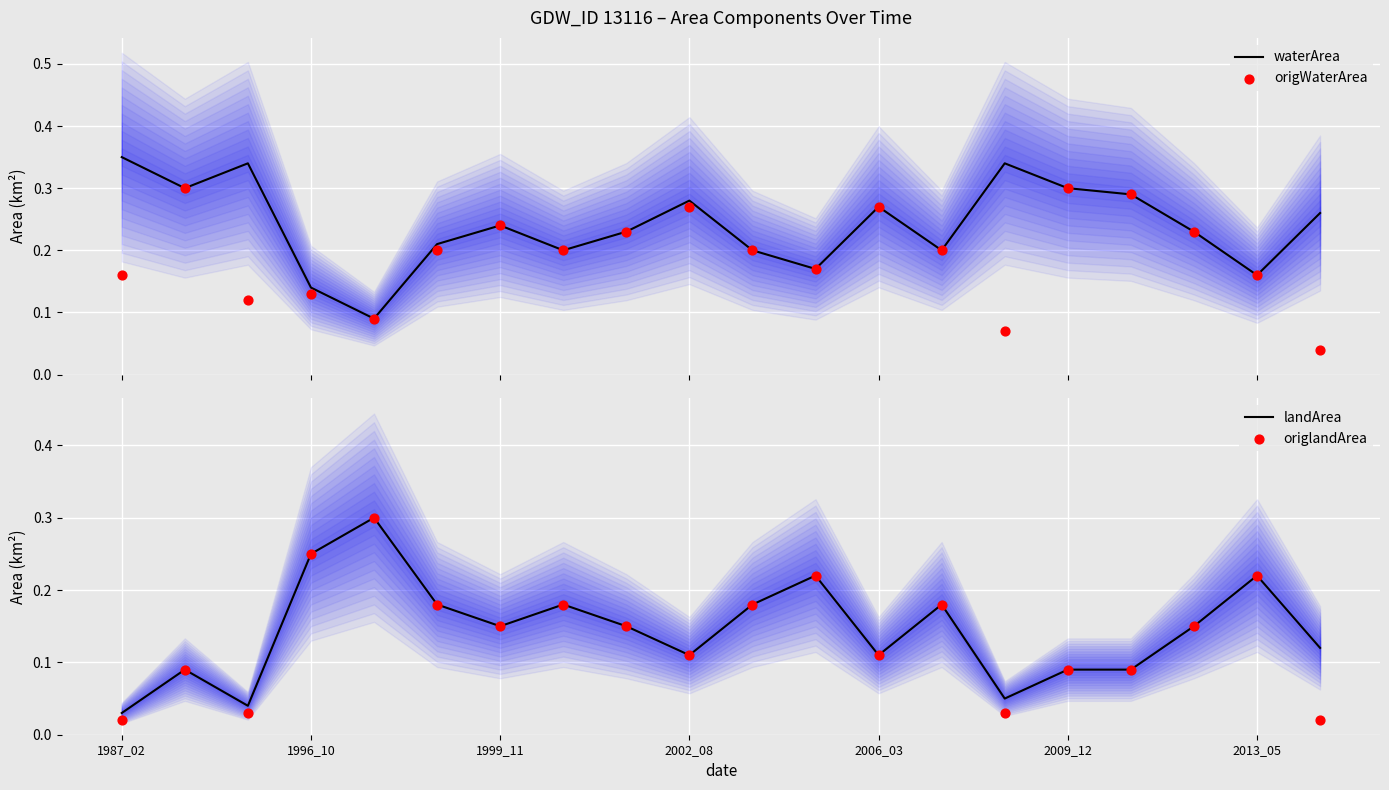

Which series reaches the minimum Y coordinate?

origlandArea